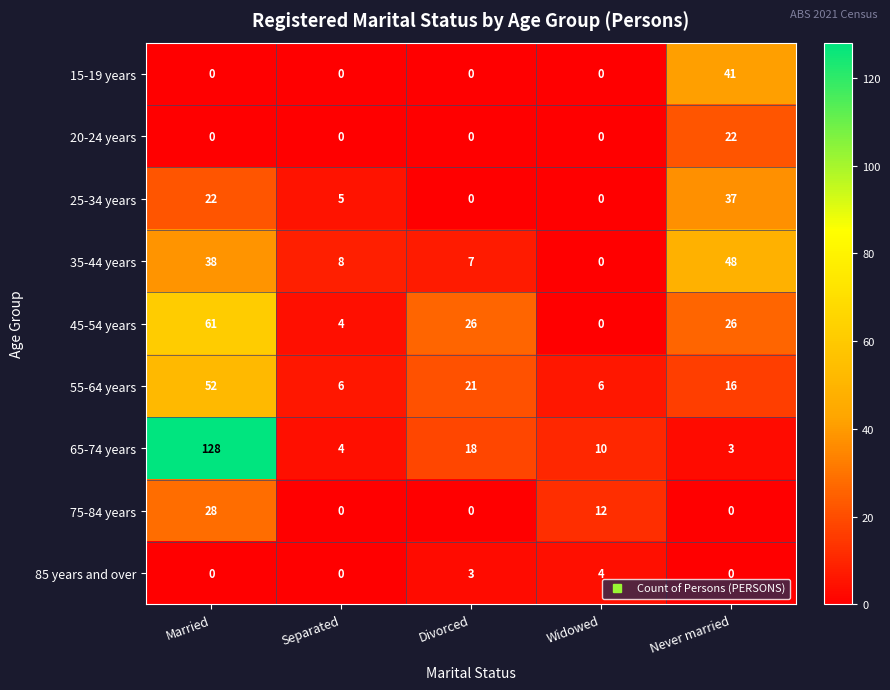

Which category has the highest value across all series?

Married